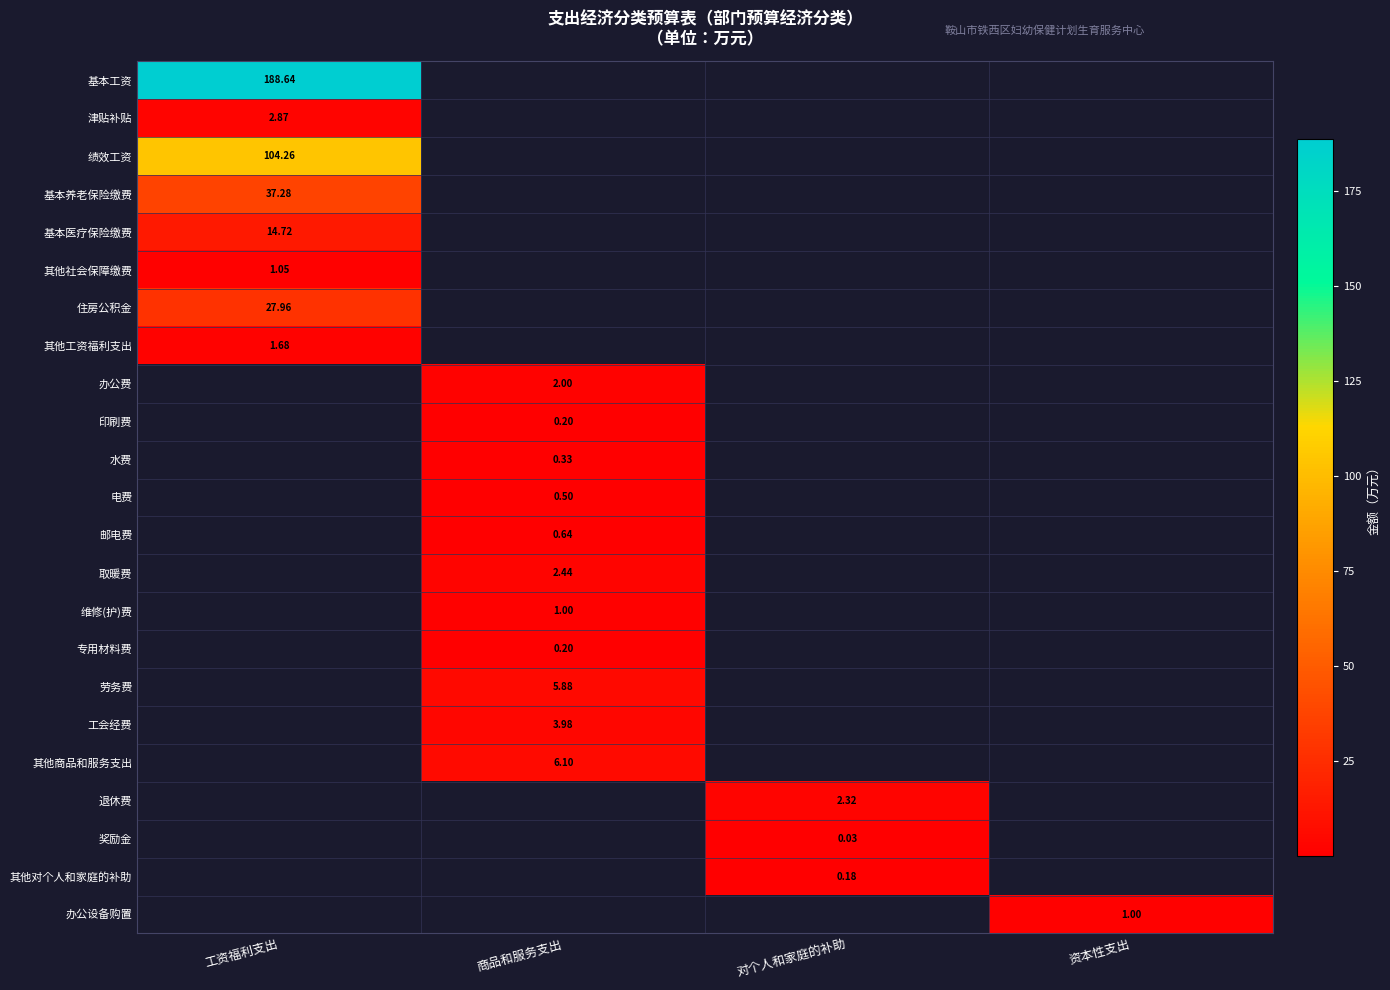

Is the value of 工会经费 at 商品和服务支出 greater than the value of 绩效工资 at 工资福利支出?

No